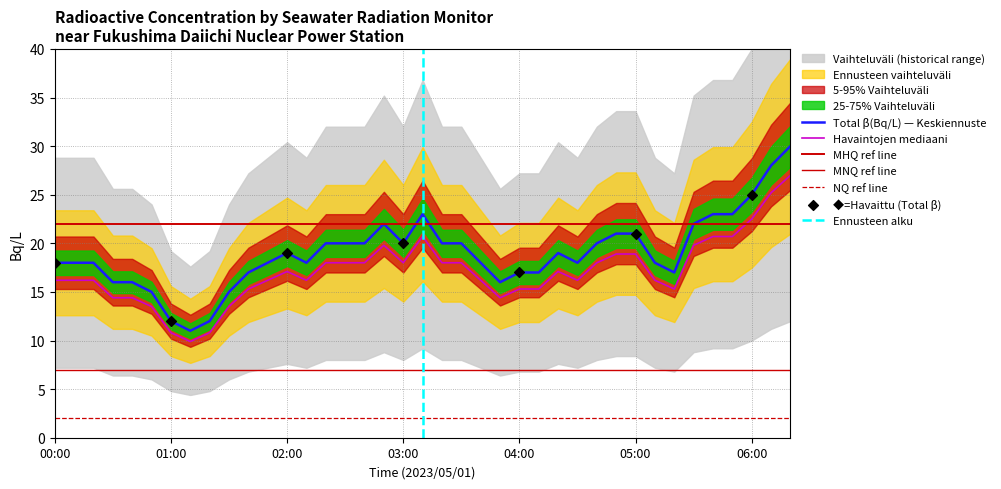

What is the change in value from 03:20 to 04:50?

+1